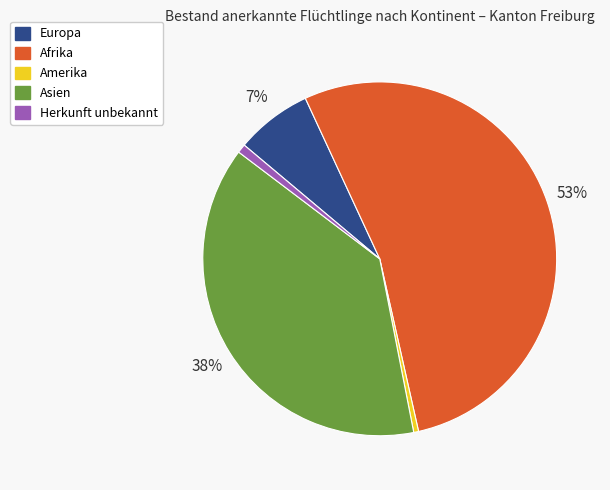

To the nearest percent, what portion does Asien represent?

38%